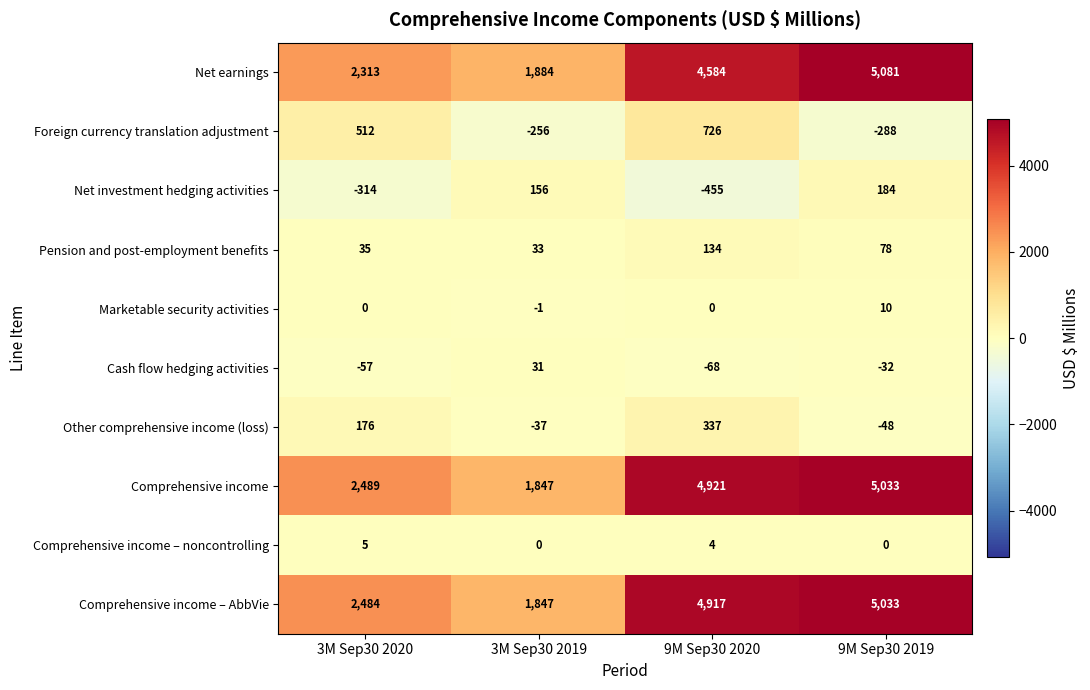

List the labels in order of Foreign currency translation adjustment value, smallest first.

9M Sep30 2019, 3M Sep30 2019, 3M Sep30 2020, 9M Sep30 2020